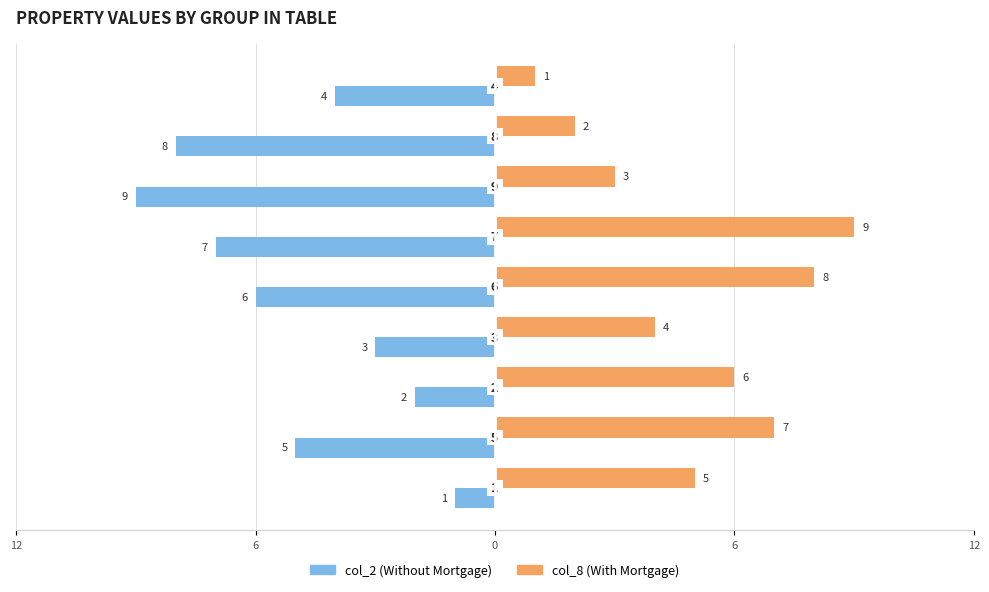

What is the lowest value of the col_8 (With Mortgage) series?

1